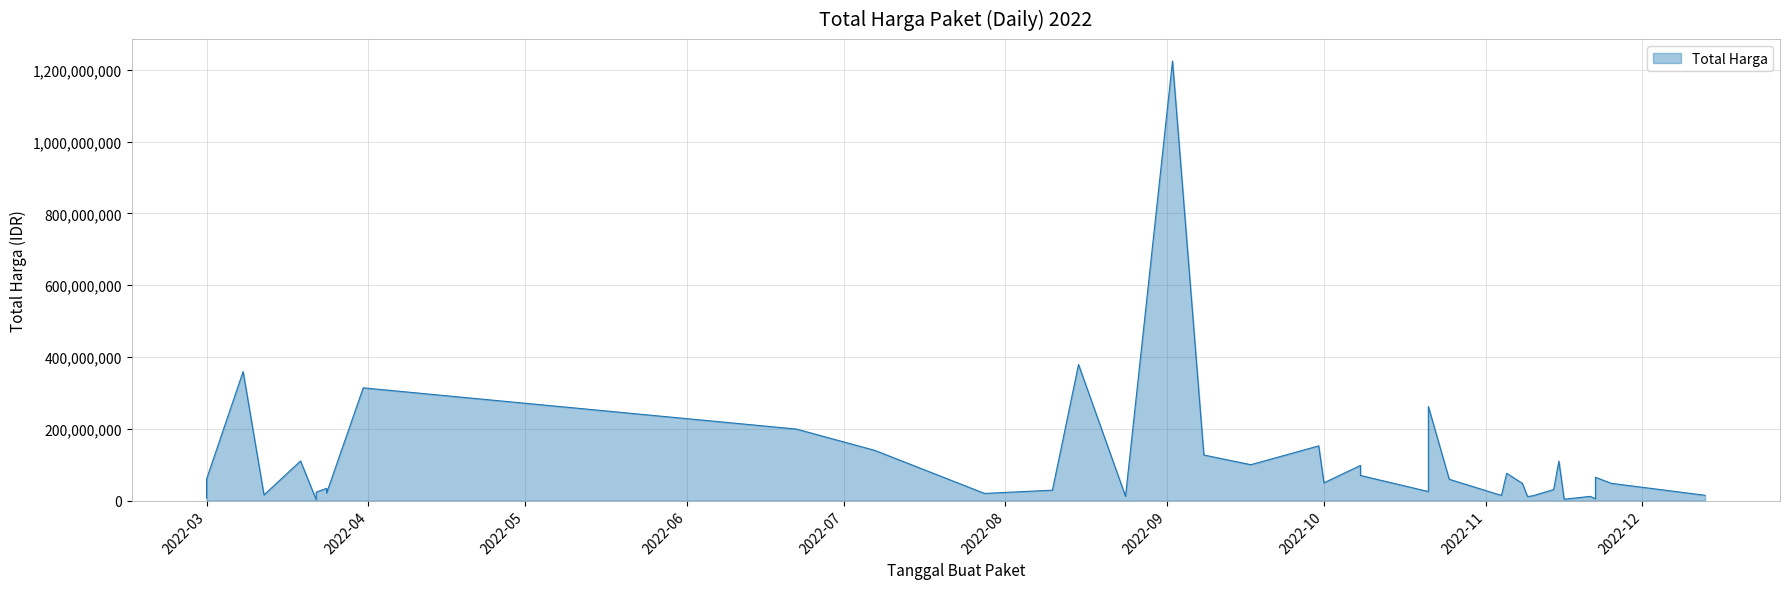

What is the average value?

109389879